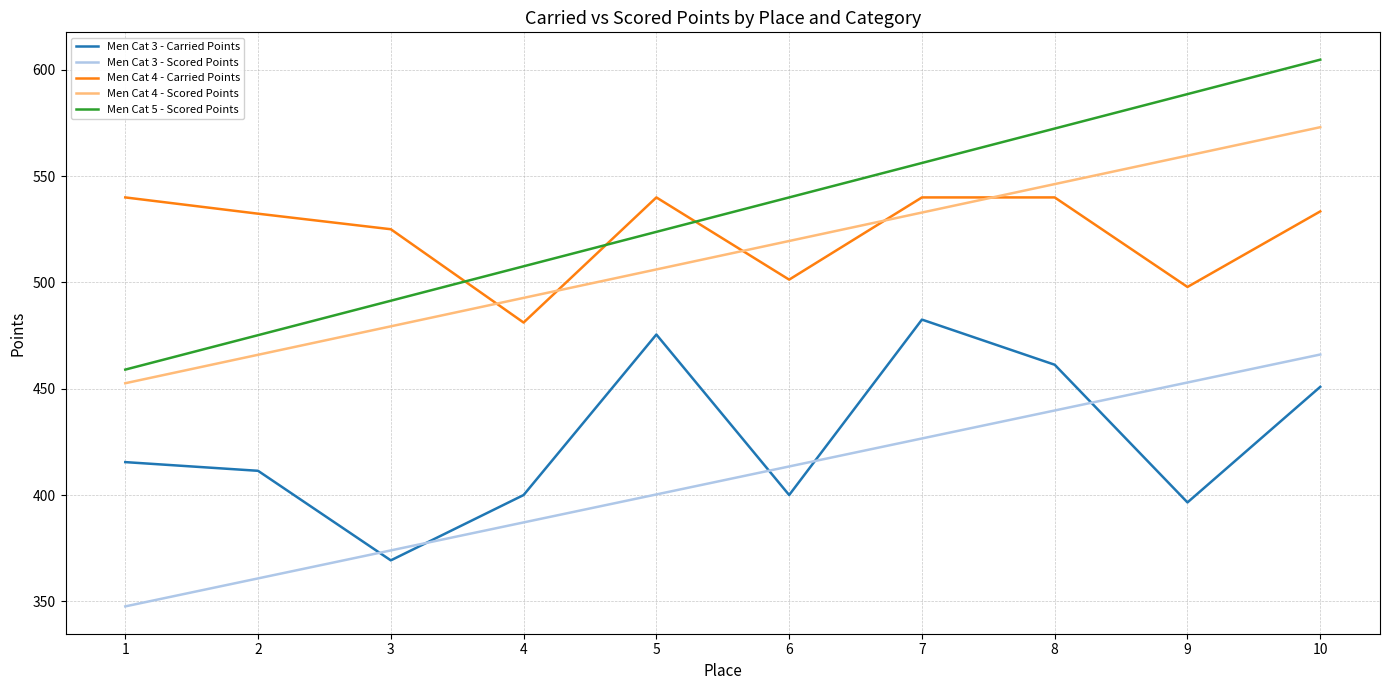

How many lines are shown in the chart?

5